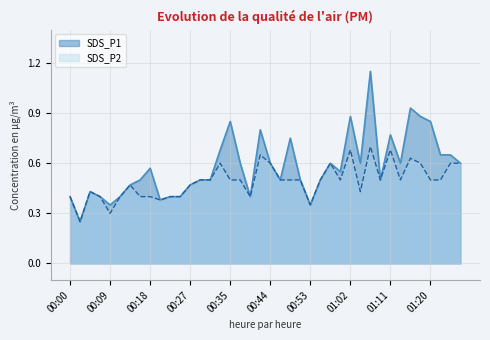

In SDS_P1, how many points are higher than both neighbors (excluding endpoints)?

10